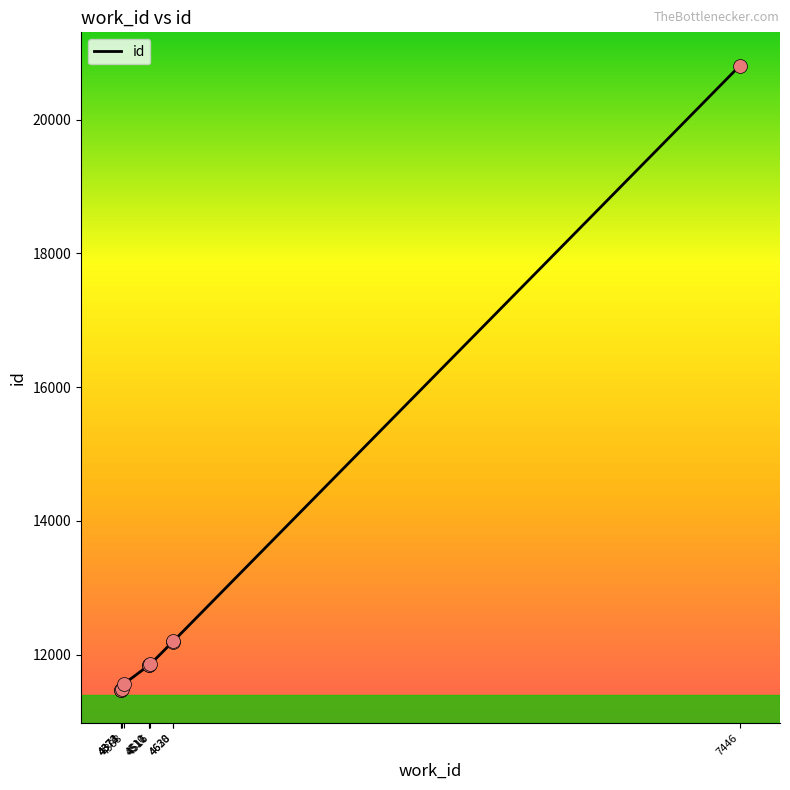

What is the change in value from 4373 to 4516?

+377